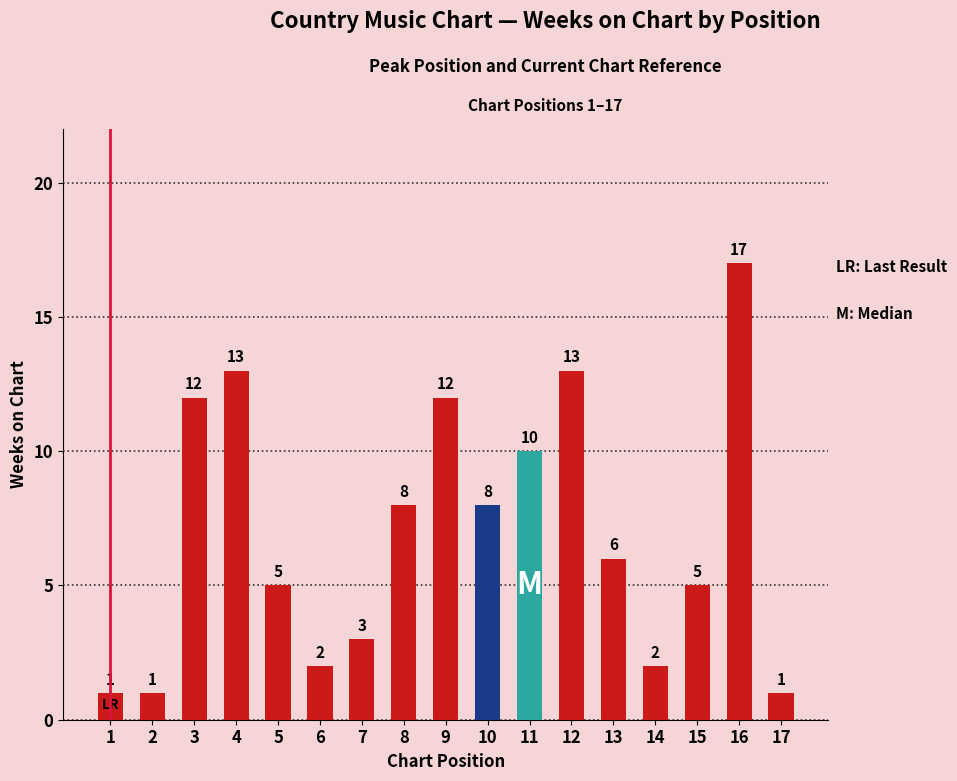

What is the change in value from 6 to 7?

+1